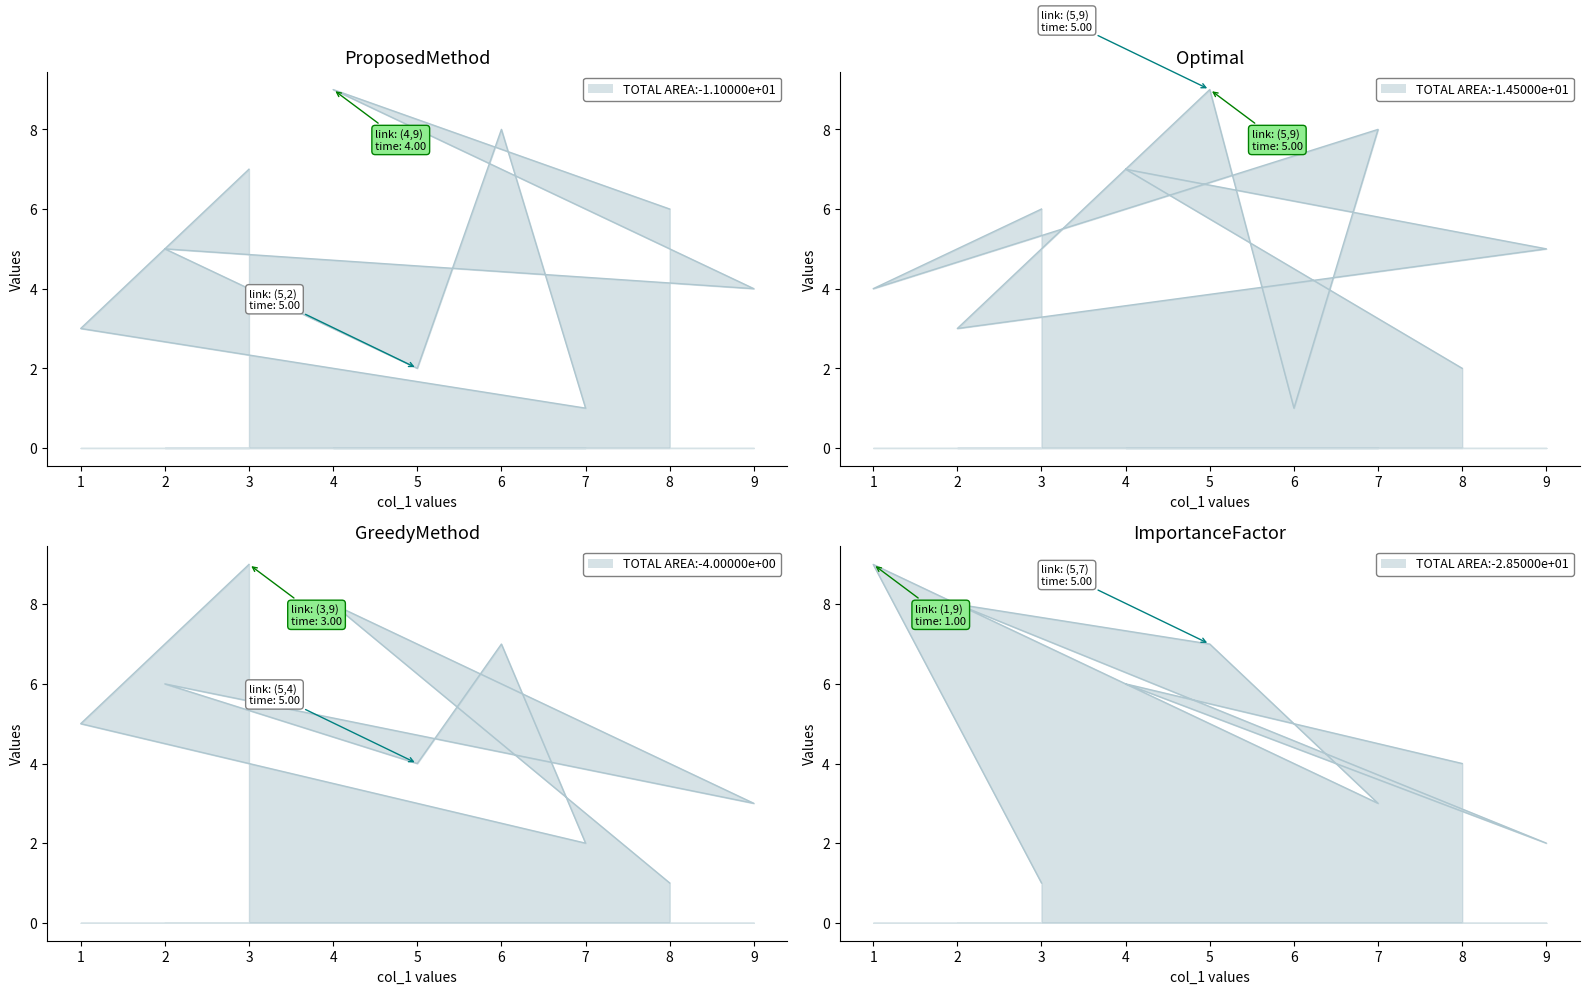

What is the difference between the col_9 values at 2 and 5?

2